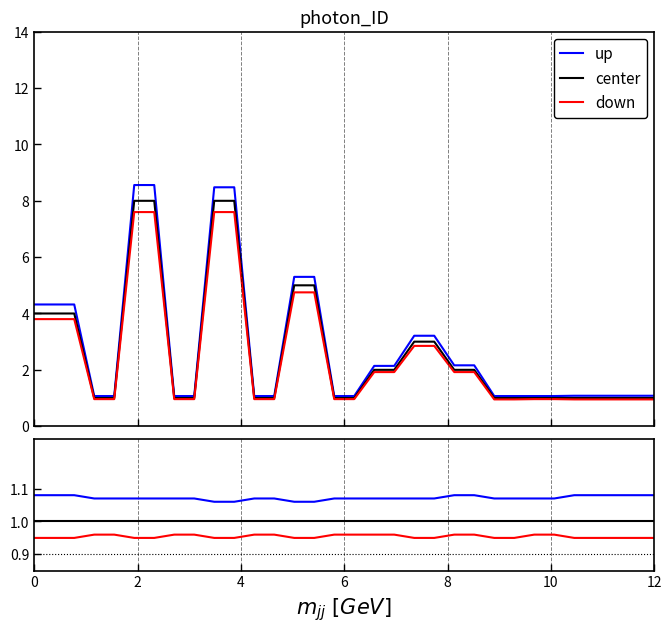

Rank the series by their average value, from lowest to highest.

down, center, up